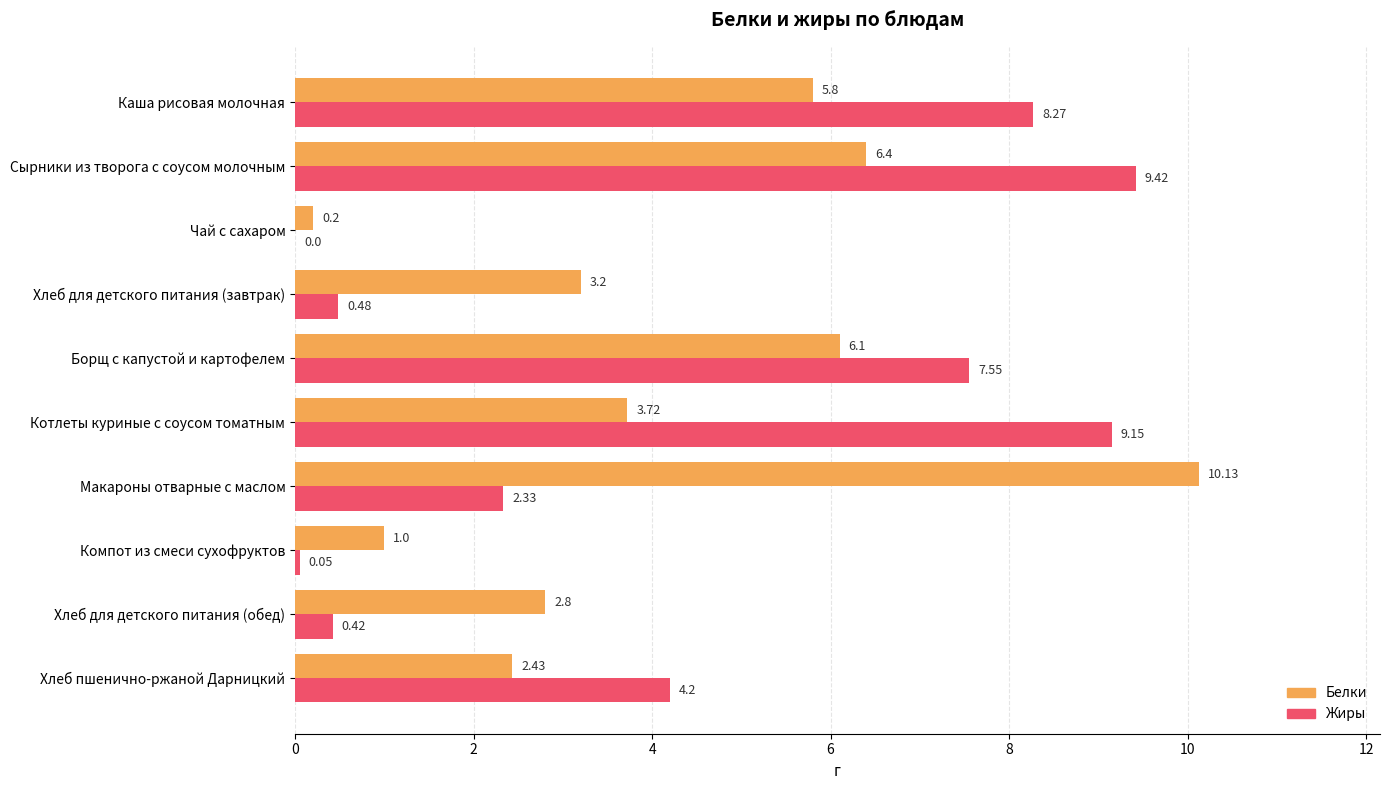

What is the sum of the Белки values at Котлеты куриные с соусом томатным and Хлеб для детского питания (завтрак)?

6.9